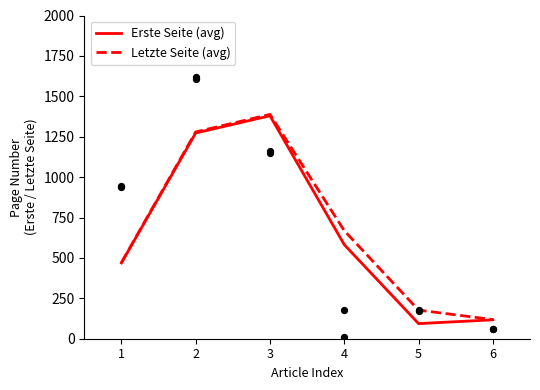

Which series has the largest Y range (max minus min)?

Erste Seite (avg)